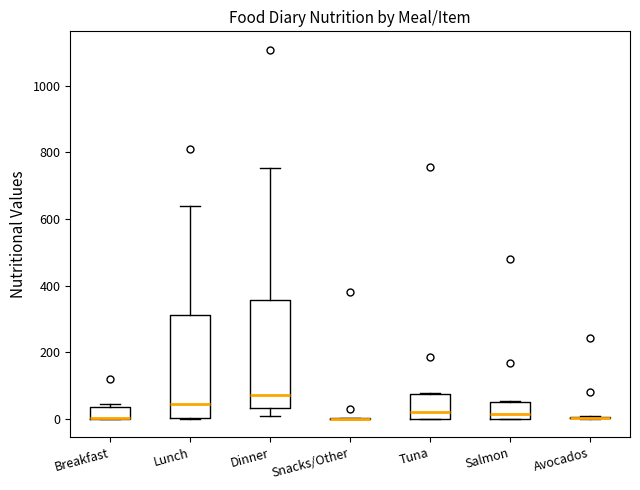

Reading left to right, read every box against the y-axis: the position of its median line, the range the box covers, and the ends of its whiskers. The values are not printed on the chart, so give them approximately, as read against the axis.

Breakfast: median 0 (drawn on the box's lower edge), box 0 to 40, whiskers 0 to 40 (just above the box's upper edge)
Lunch: median 40, box 0 to 320, whiskers 0 to 640
Dinner: median 80, box 40 to 360, whiskers 0 to 760
Snacks/Other: box collapsed to a line at 0, whiskers 0 to 0
Tuna: median 20, box 0 to 80, whiskers 0 to 80
Salmon: median 20, box 0 to 60, whiskers 0 to 60
Avocados: box collapsed to a line at 0, whiskers 0 to 0